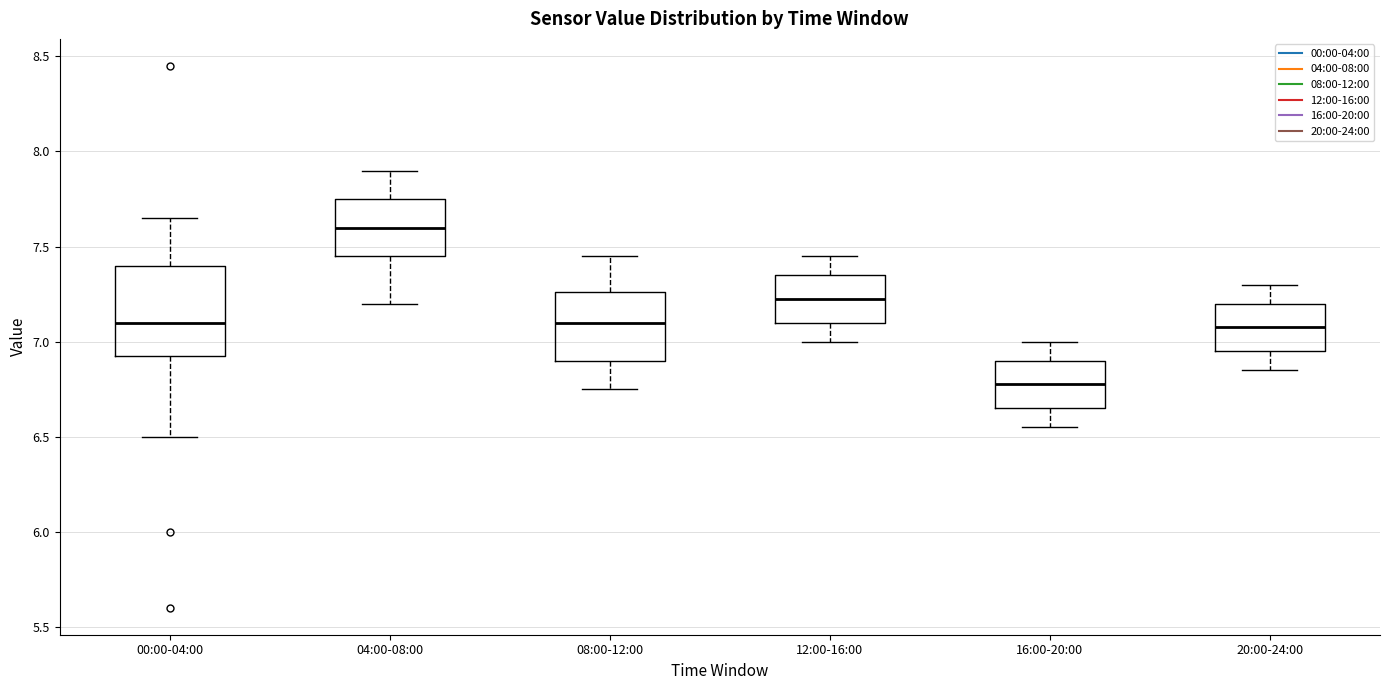

Comparing the boxes themselves (not the whiskers), which one is the tallest?

00:00-04:00